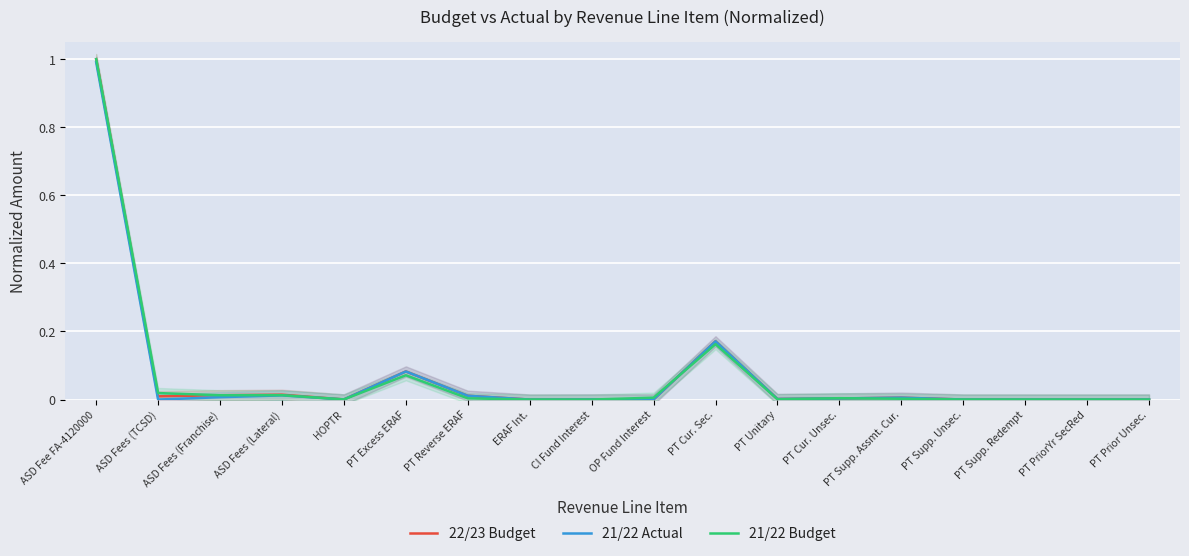

How many lines are shown in the chart?

3